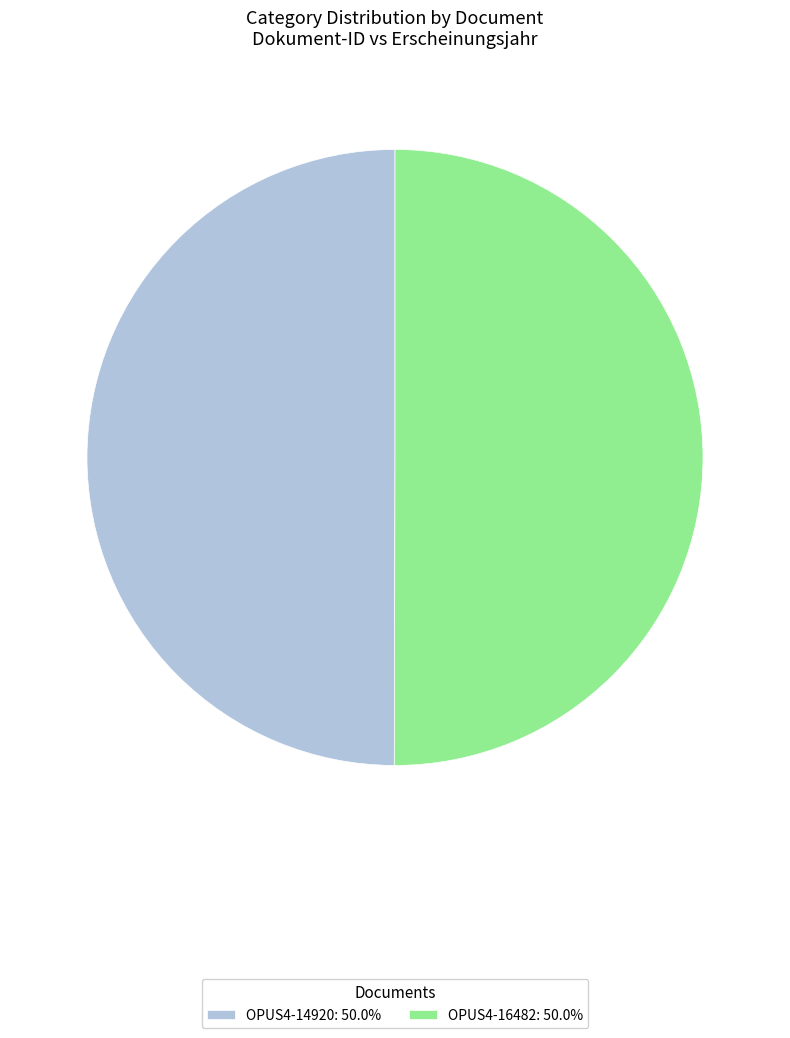

Is the sum of OPUS4-14920: 50.0% and OPUS4-16482: 50.0% greater than half?

Yes